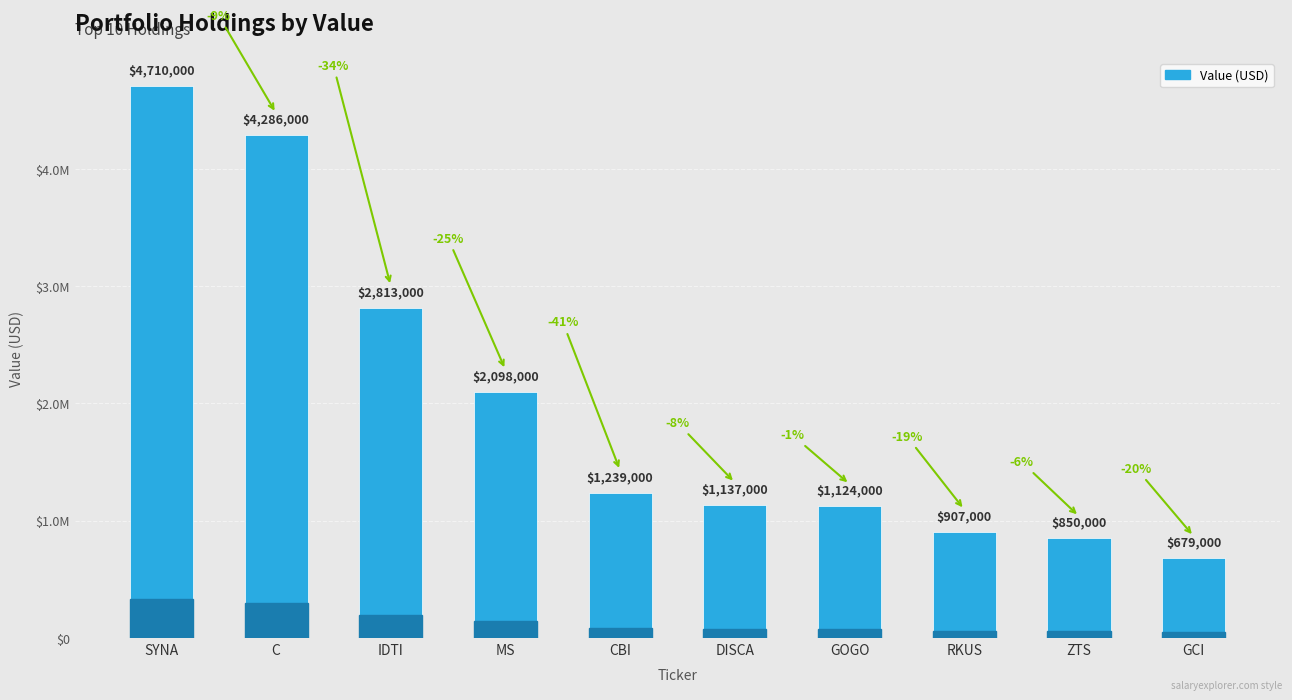

Are the bars horizontal?

No